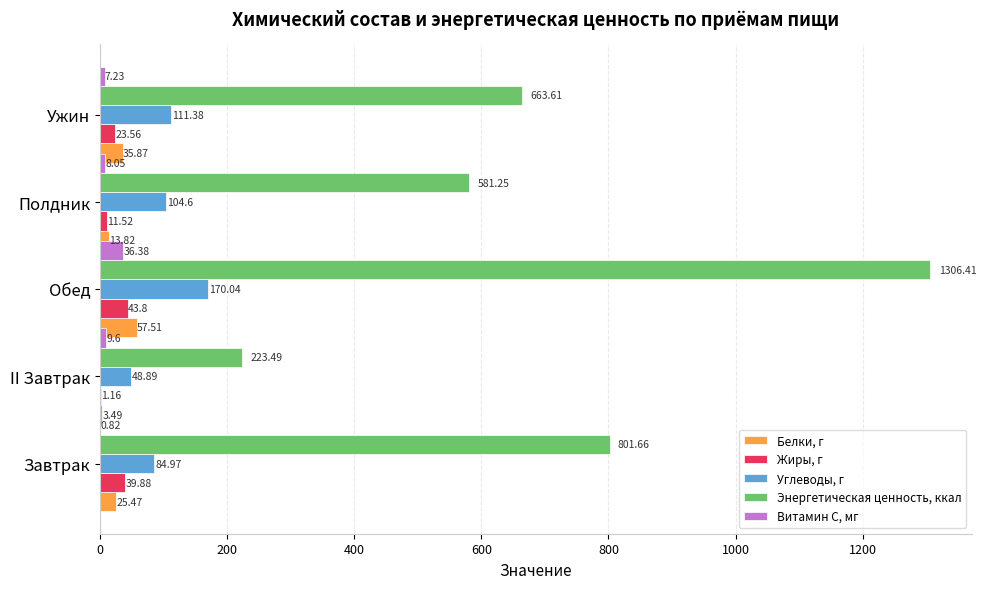

What is the highest value of the Витамин С, мг series?

36.4